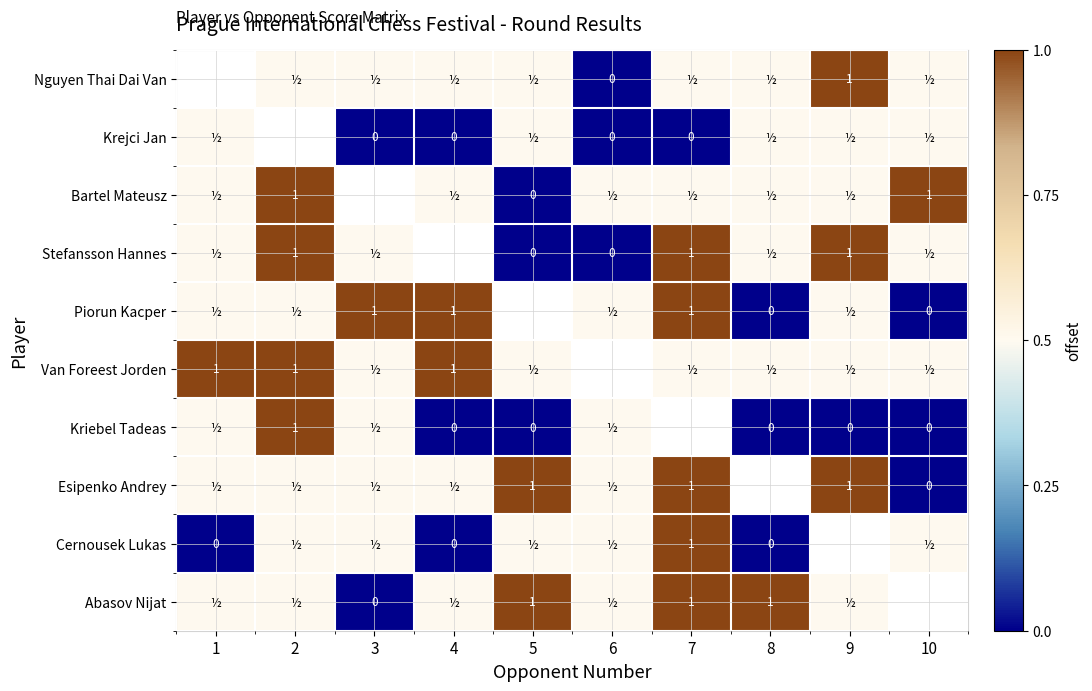

The value of Abasov Nijat at 5 is 0.6. True or false?

False